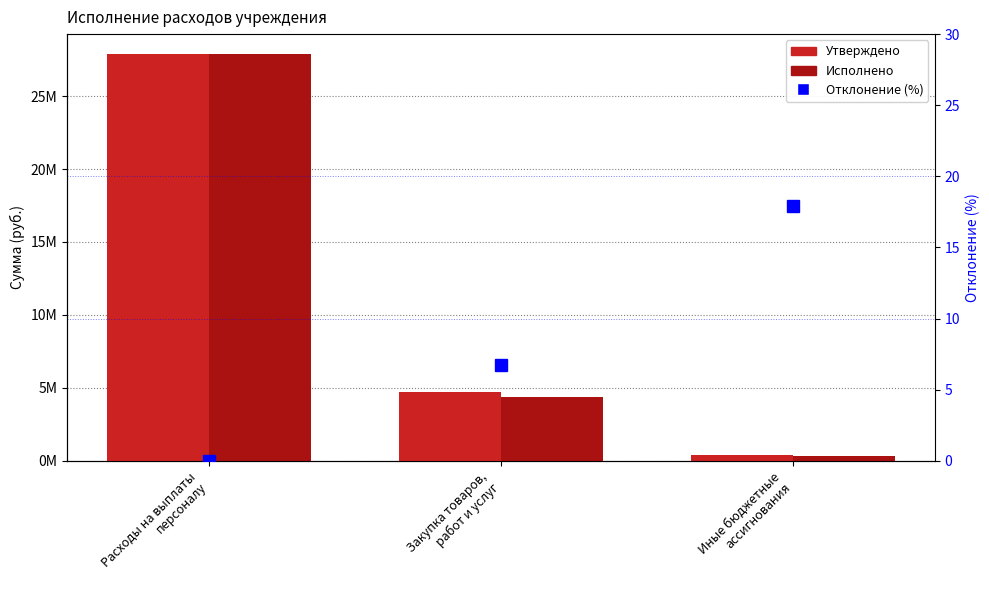

Where is Отклонение (%) nearest to the value 8?

Закупка товаров,
работ и услуг